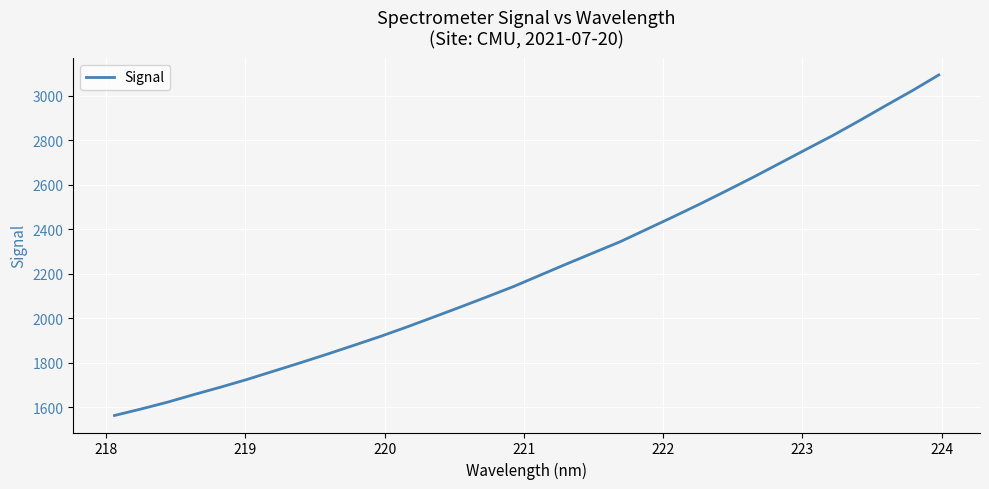

How many lines are shown in the chart?

1